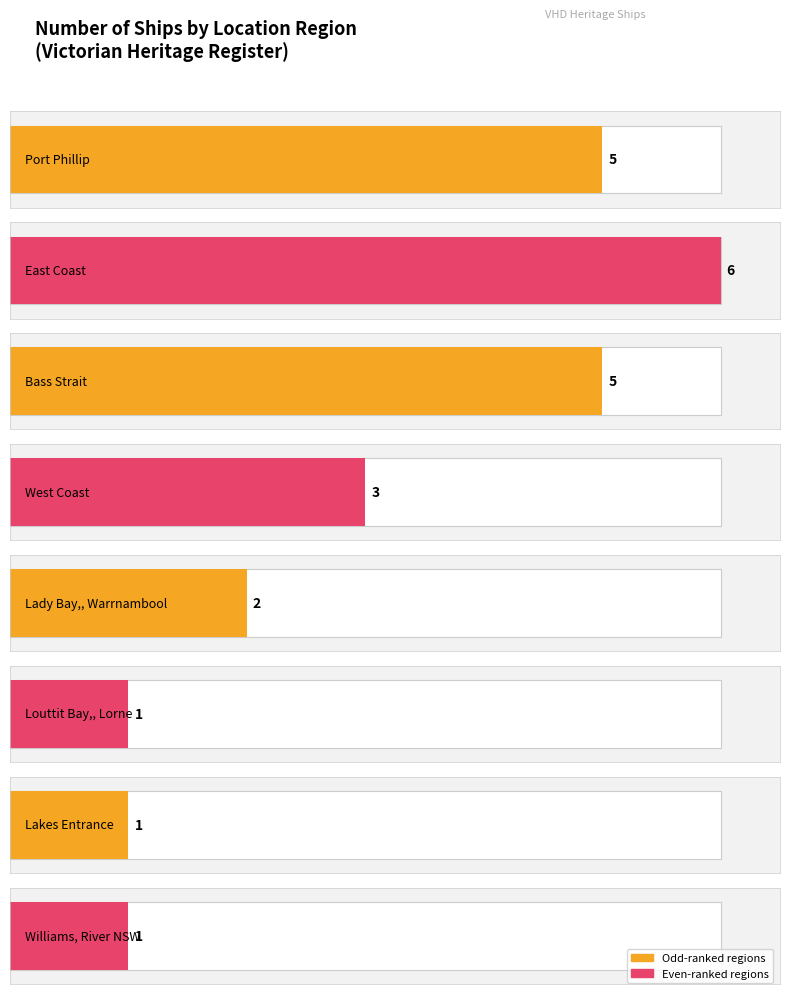

What is the difference between the second highest and second lowest values?

4